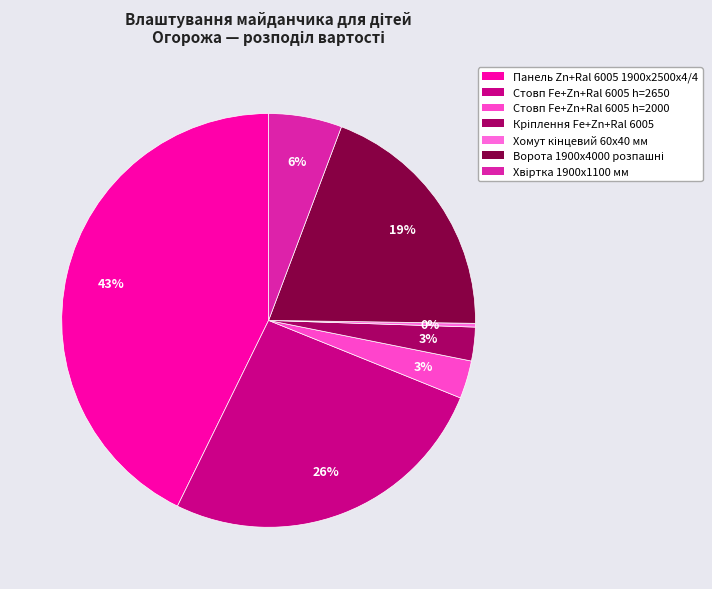

Approximately how many times larger is the value at Панель Zn+Ral 6005 1900x2500x4/4 compared to Хвіртка 1900х1100 мм?

7.5